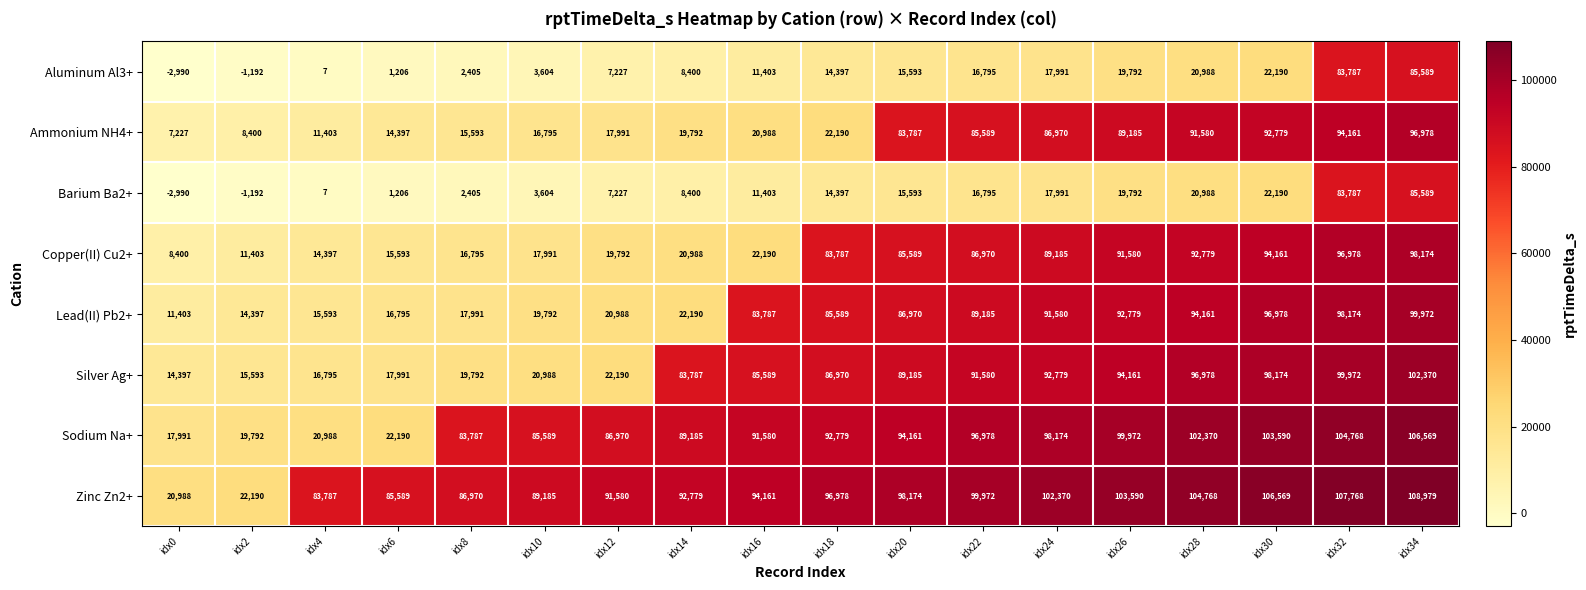

What is the approximate value of Barium Ba2+ at idx30, to the nearest 10?

22190